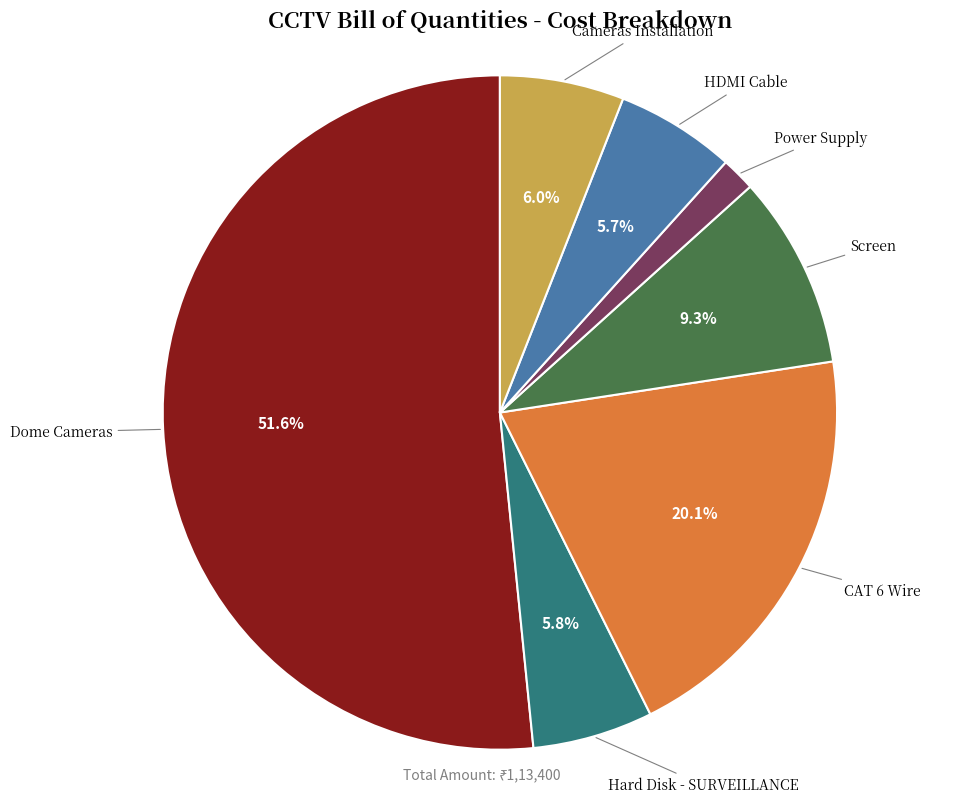

To the nearest percent, what is the difference between the Screen and CAT 6 Wire slice percentages?

11%